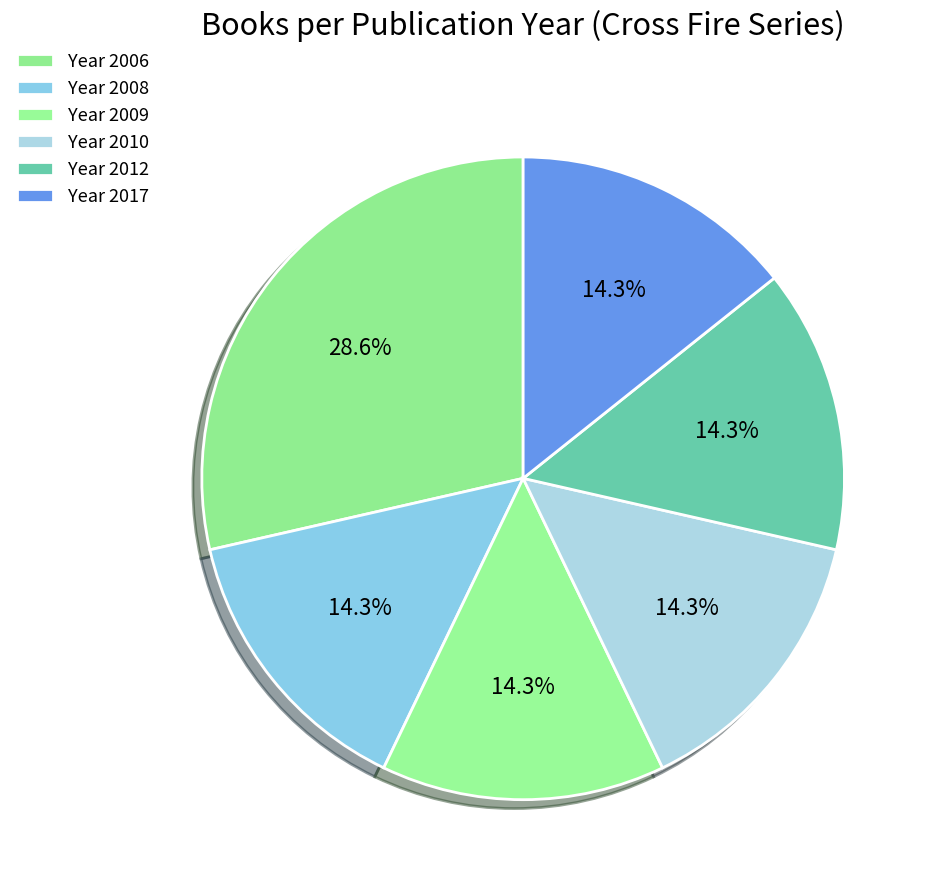

How many slices are in this pie chart?

6